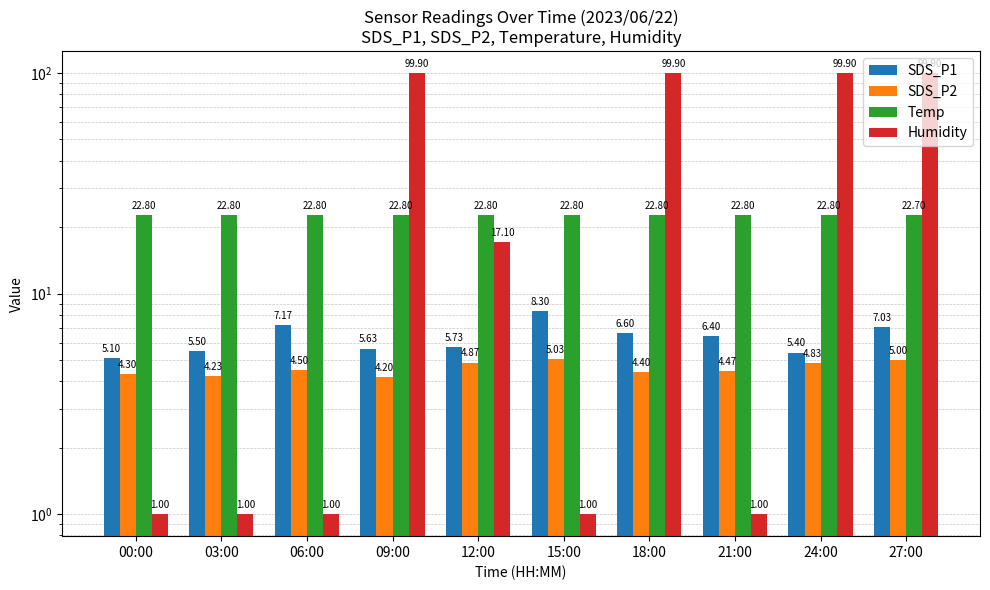

Which series changed the most between 12:00 and 18:00?

Humidity